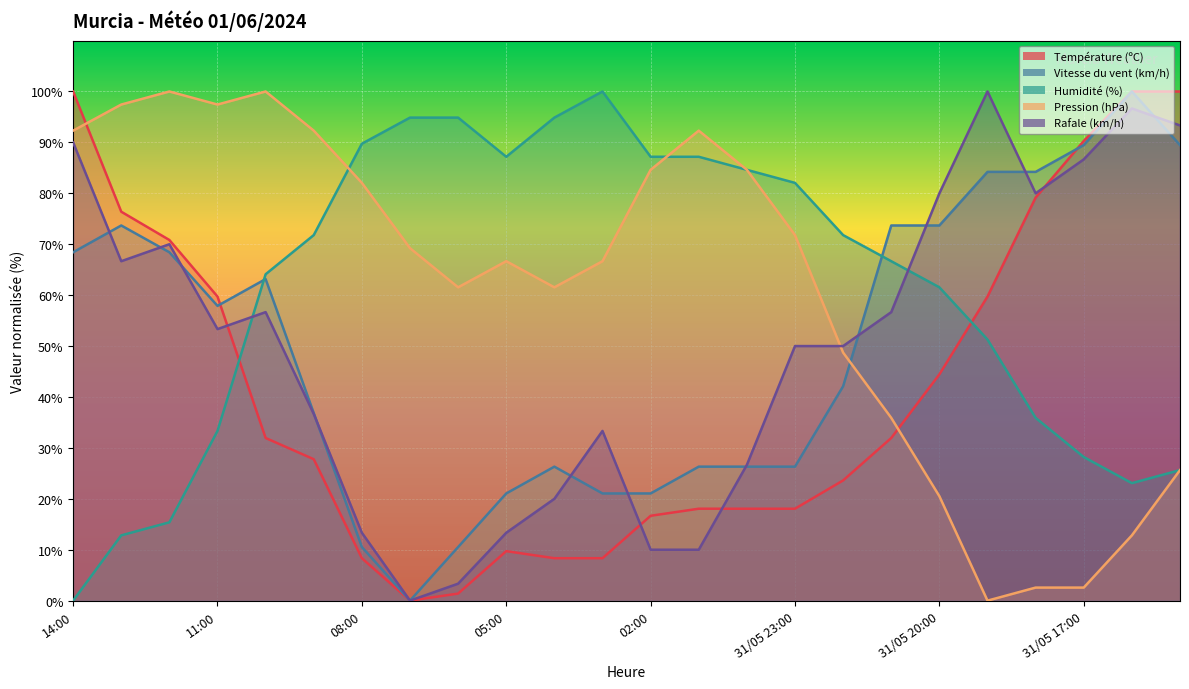

What is the difference between the second highest and second lowest values in the Pression (hPa) series?

97.4